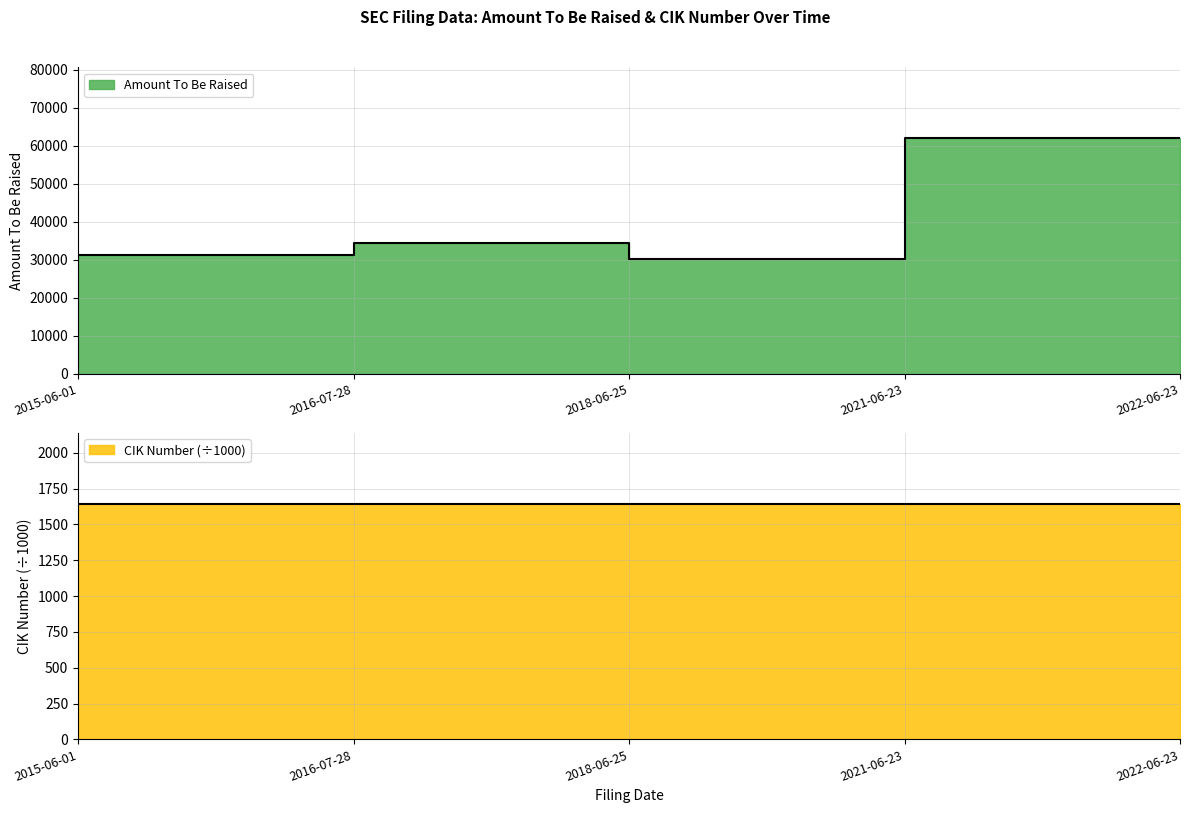

Where is the first local maximum?

2016-07-28